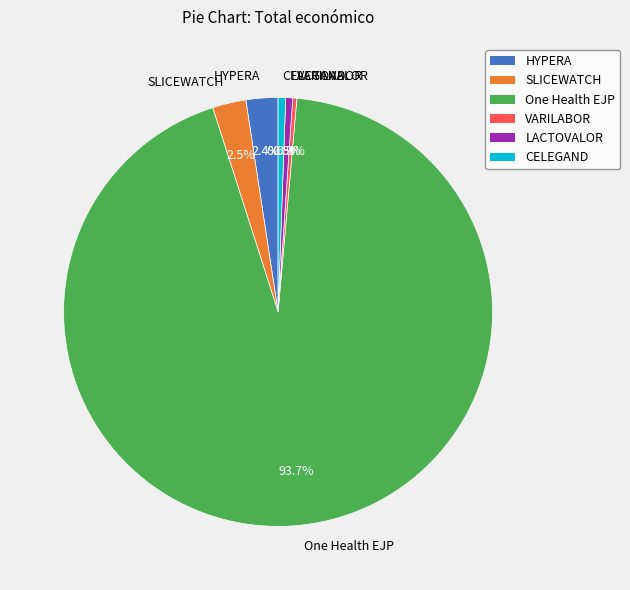

Is there a majority slice in this chart?

Yes